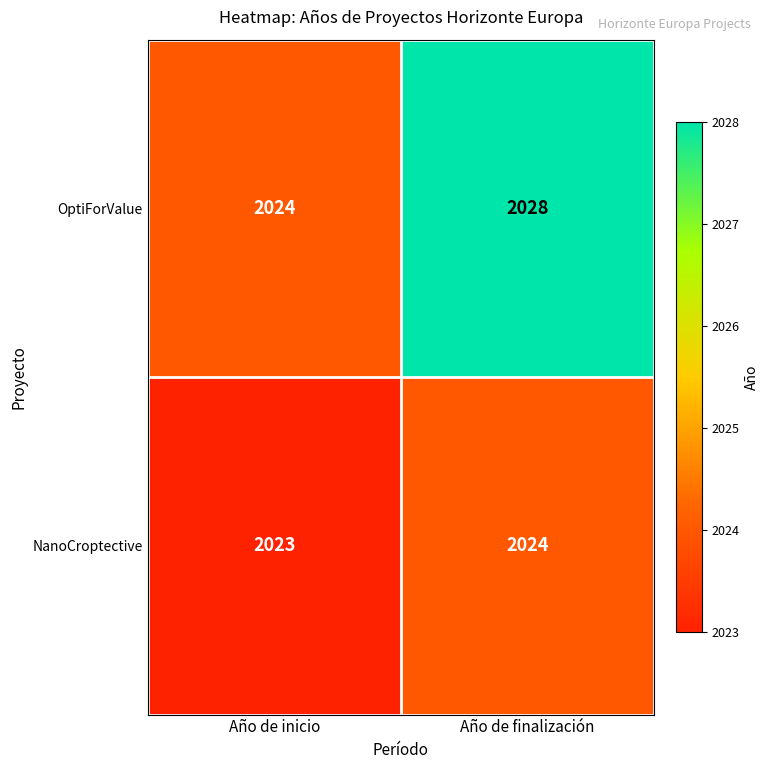

The value of OptiForValue at Año de inicio is 2024. True or false?

True